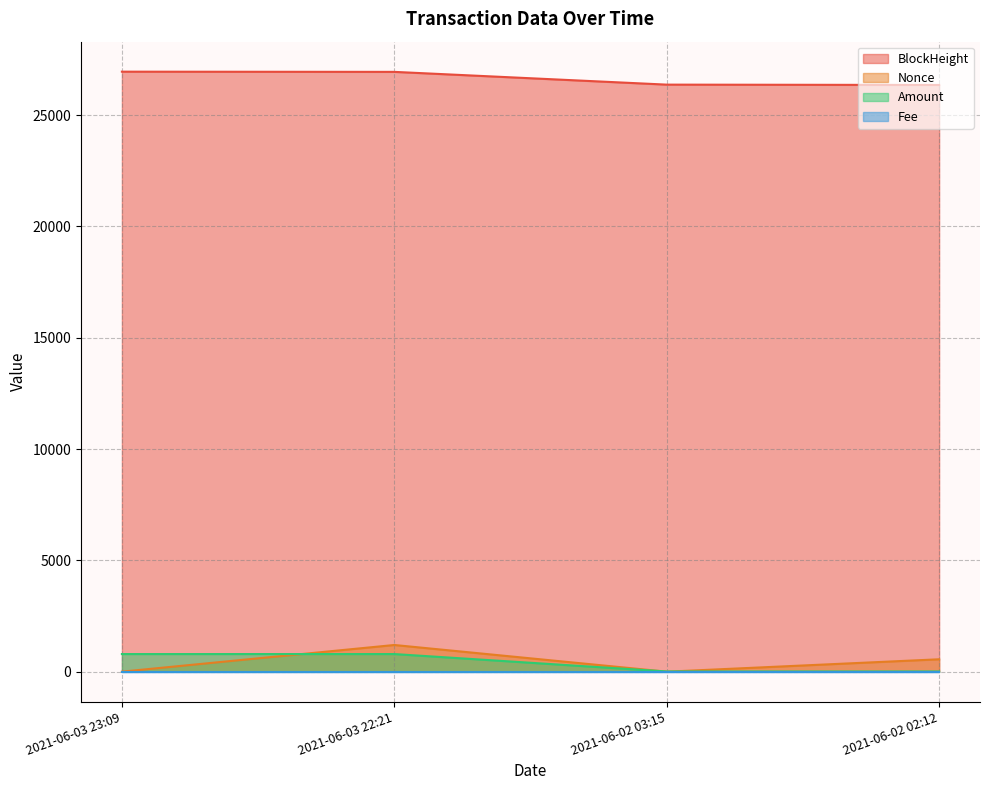

How many values in the Nonce series are below 557?

2